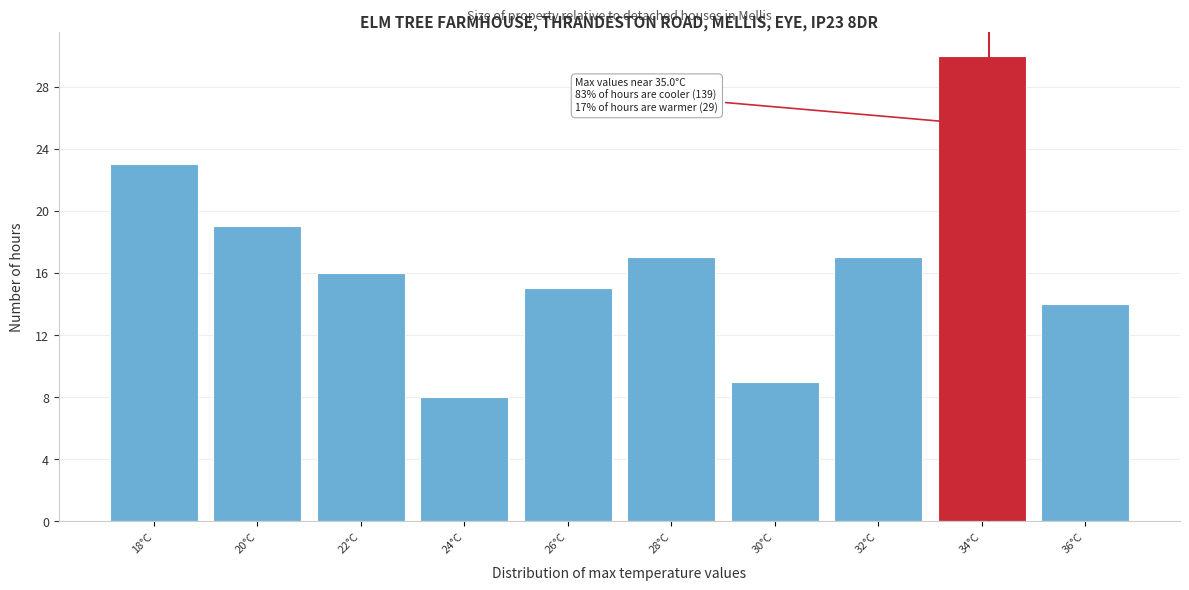

Reading right to left, extract all data points from this chart.

14	30	17	9	17	15	8	16	19	23